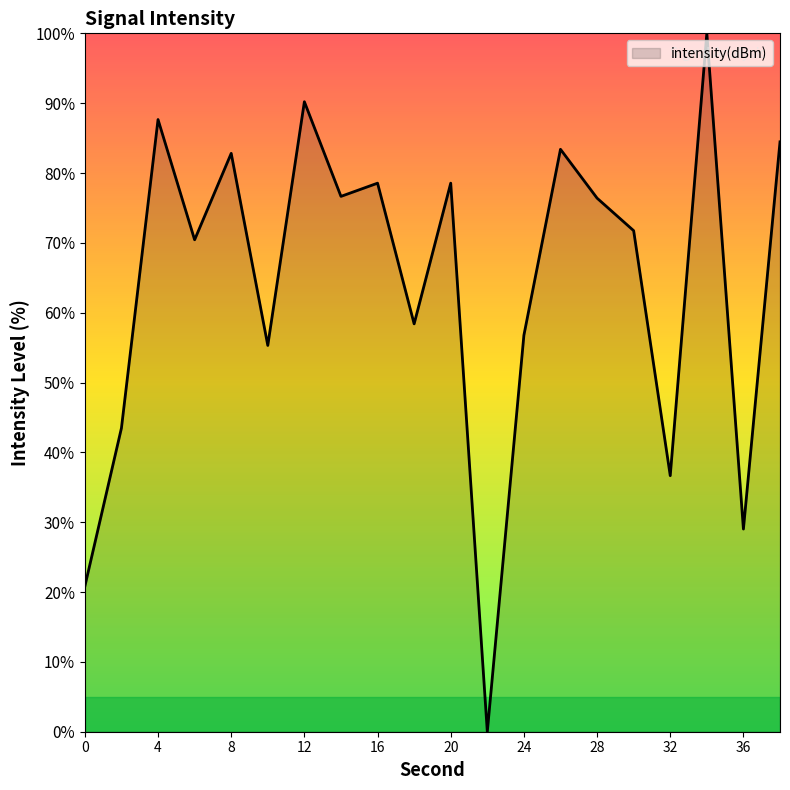

What is the difference between the maximum and minimum values?

100.0